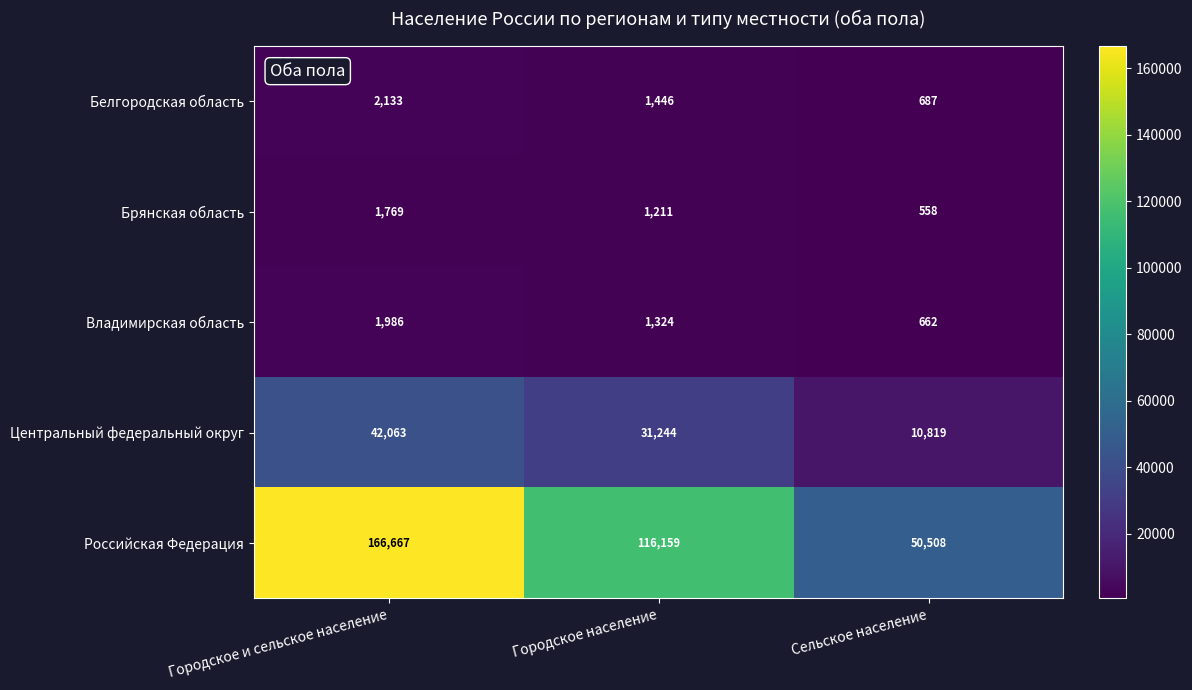

True or false: Российская Федерация has a value of 84827 at Сельское население.

False